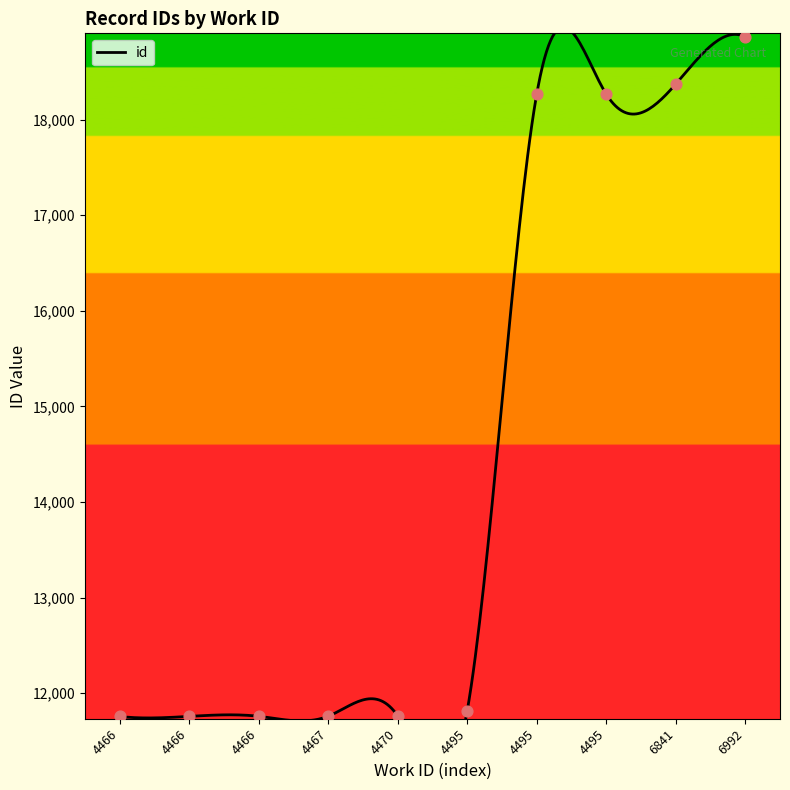

What is the change in value from 4466 to 6992?

+7105